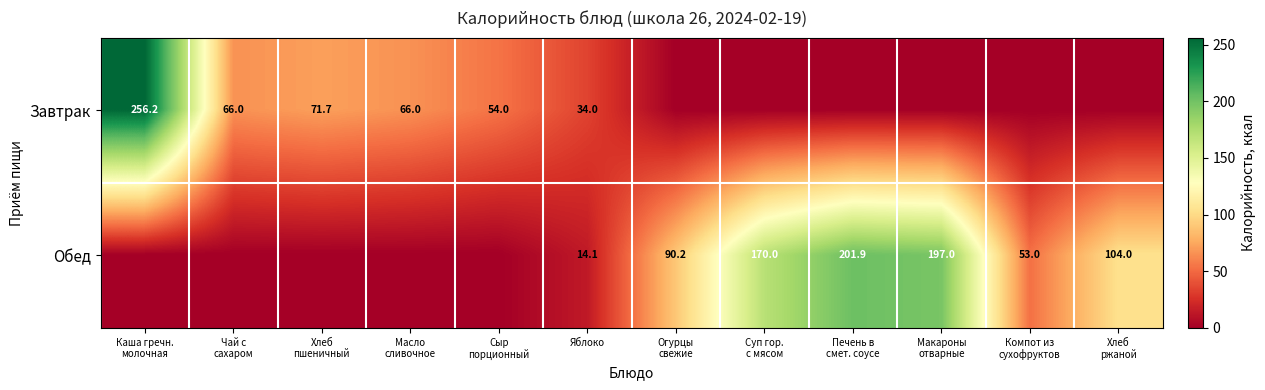

True or false: Завтрак has a value of 34.0 at Яблоко.

True